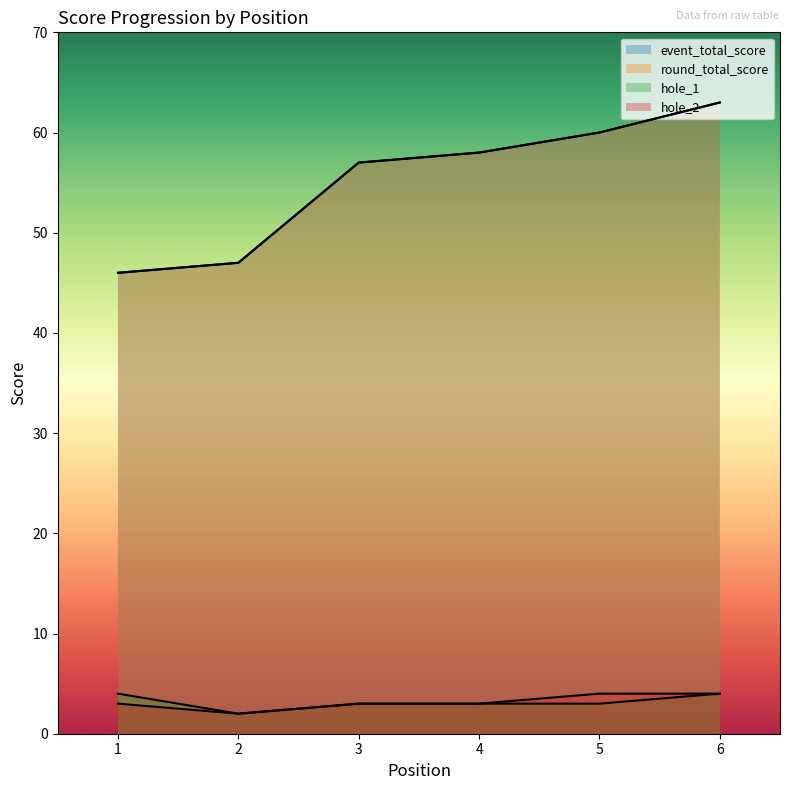

At how many categories does at least one series exceed 10?

6